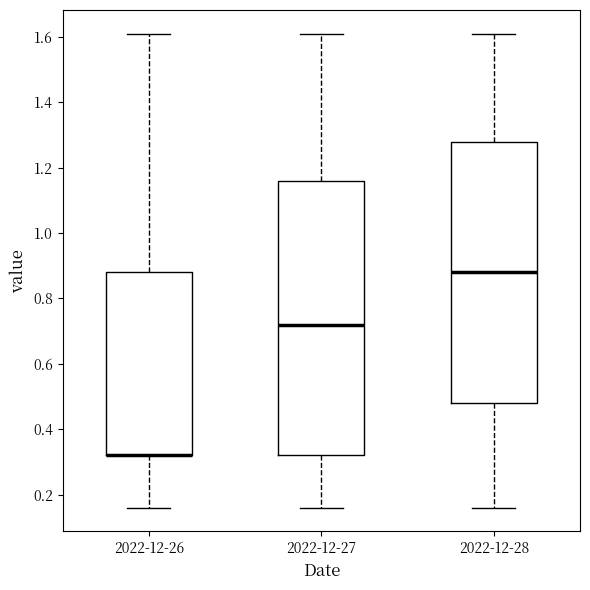

Which box is the tallest, from its lower edge to its upper edge?

2022-12-27